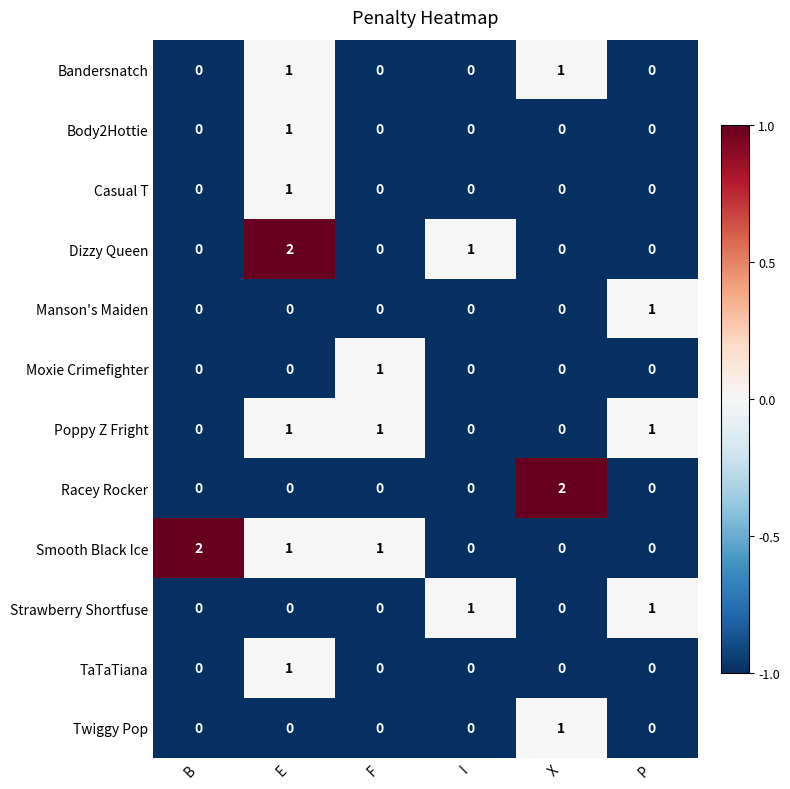

Which series changed the most between I and X?

Racey Rocker